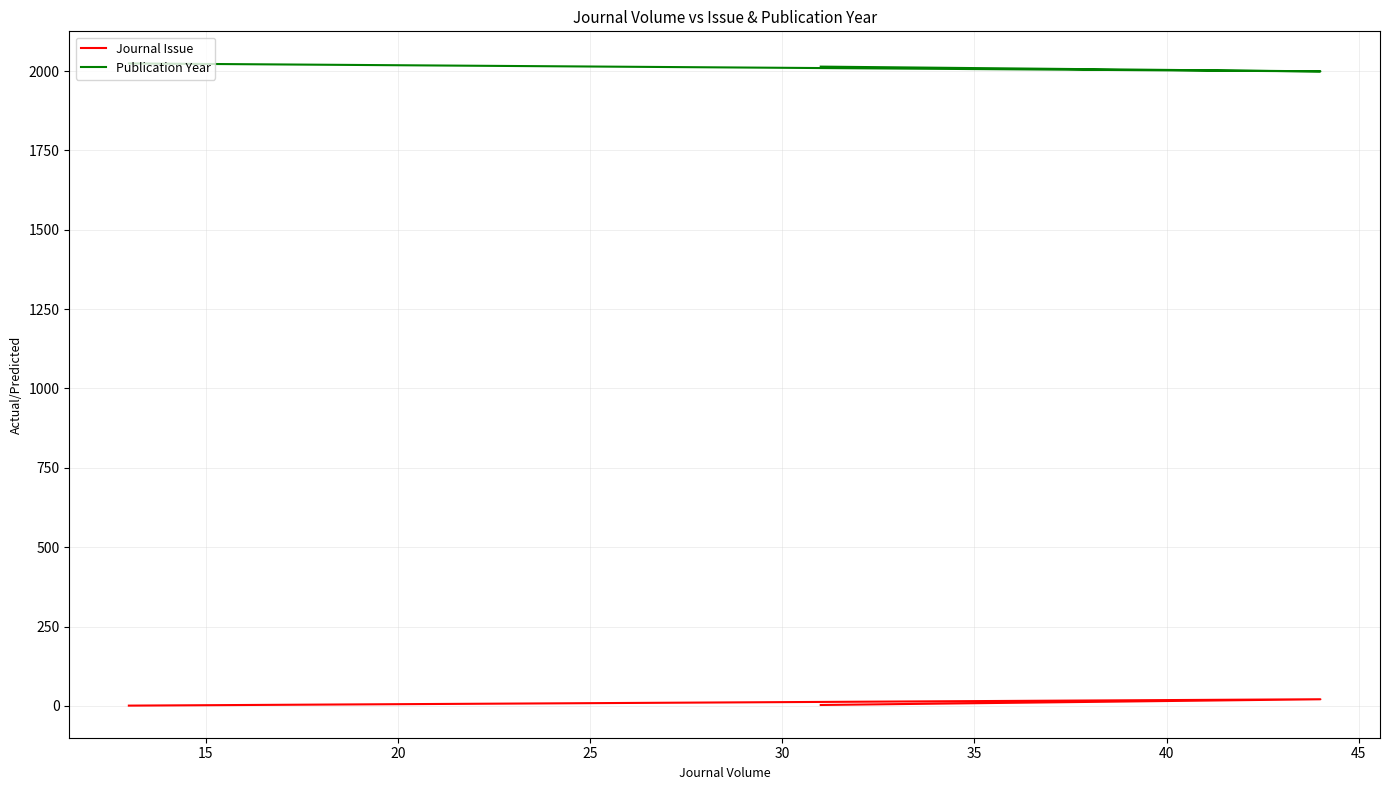

What is the value of the Publication Year point at the 2nd from the left?

1999